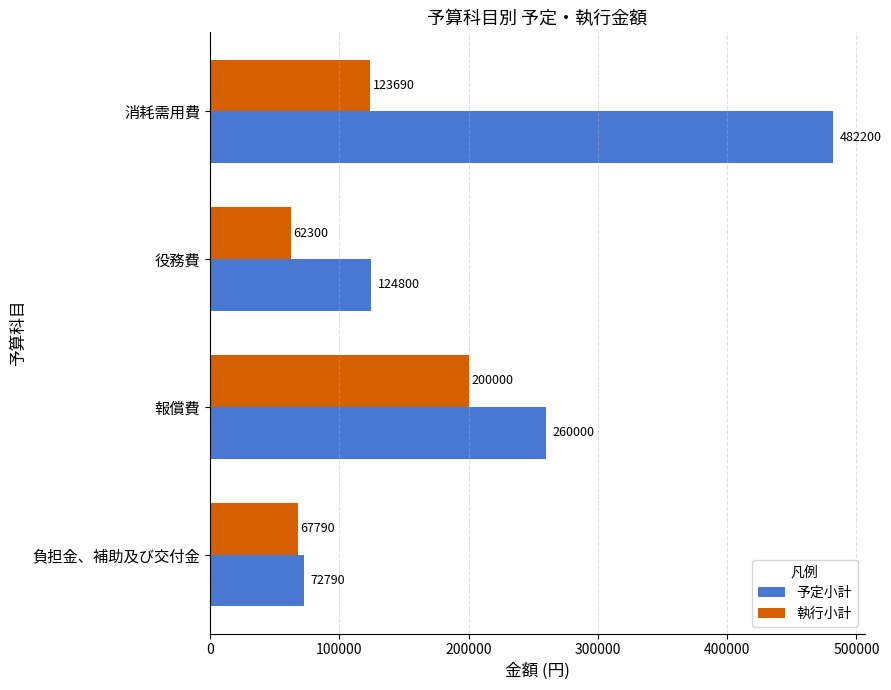

List the series in order of their peak value, lowest first.

執行小計, 予定小計